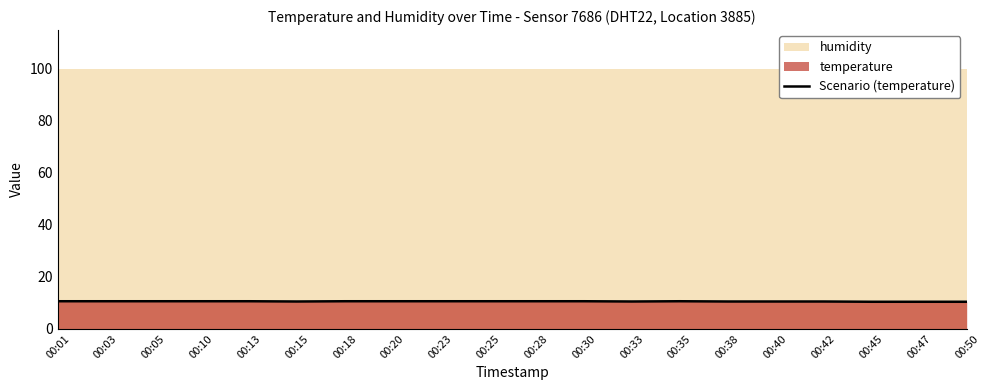

At which category does the data reach its first local peak?

00:35